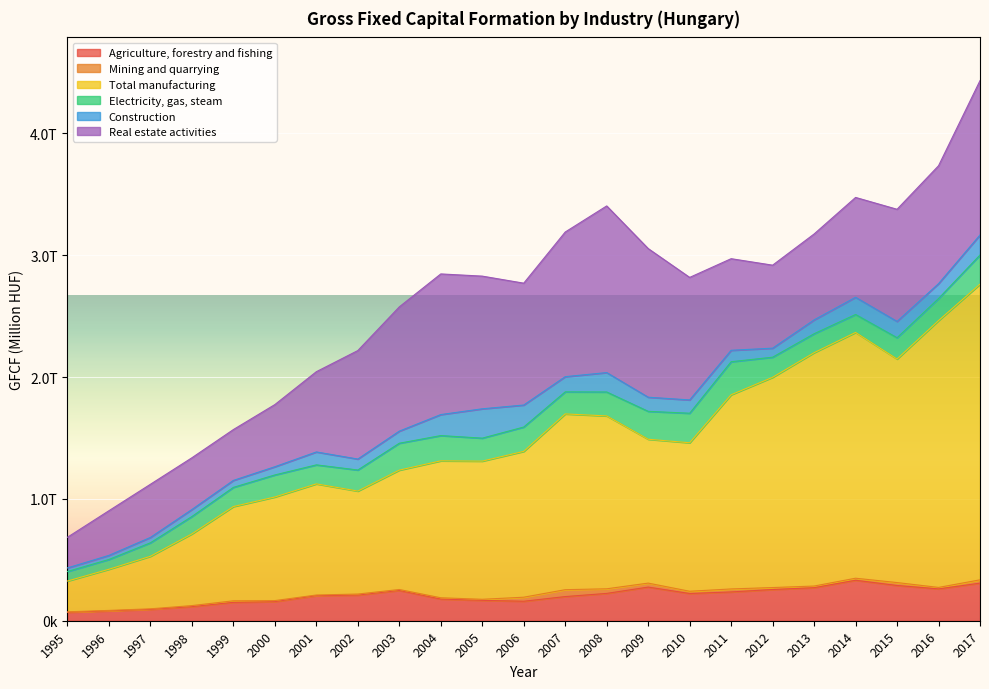

What is the sum of the Electricity, gas, steam values at 2002 and 1998?

315548